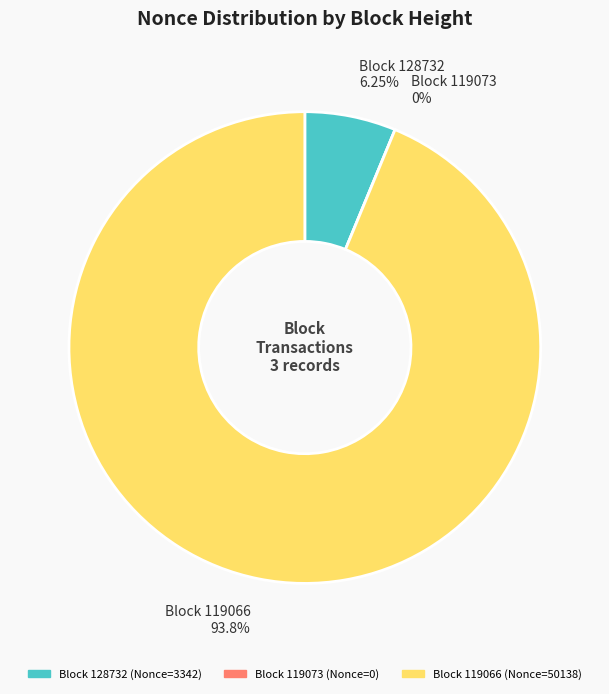

Is it true that 119066 is 94% of the pie?

True